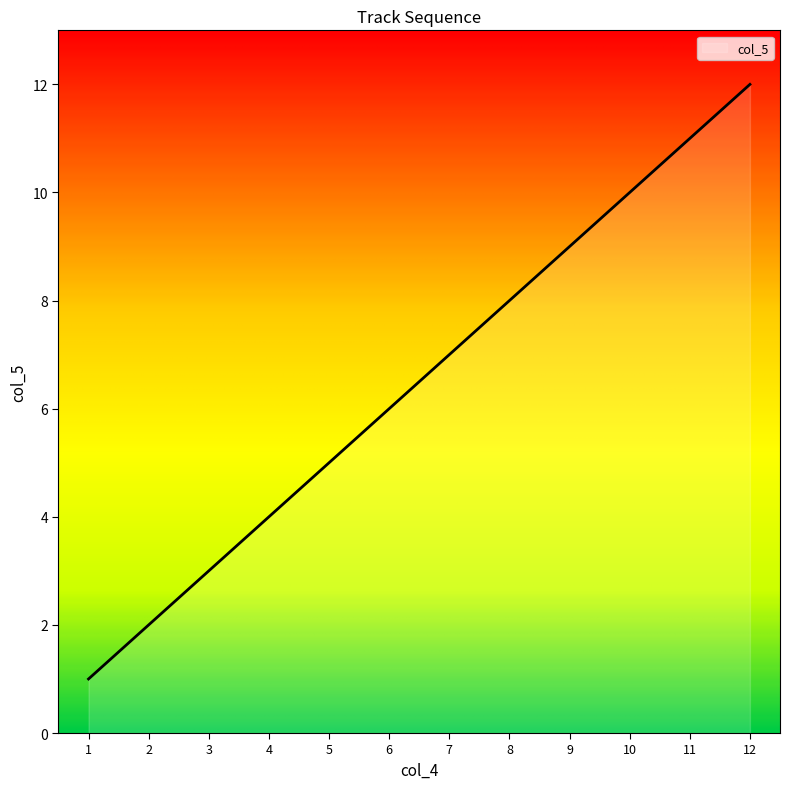

True or false: the data shows 17 at 11.

False